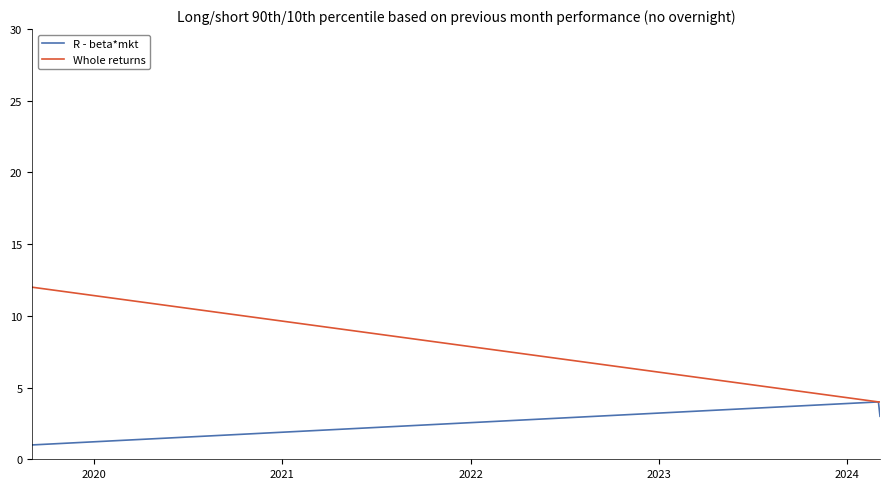

Rank the series by their average value, from lowest to highest.

R - beta*mkt, Whole returns